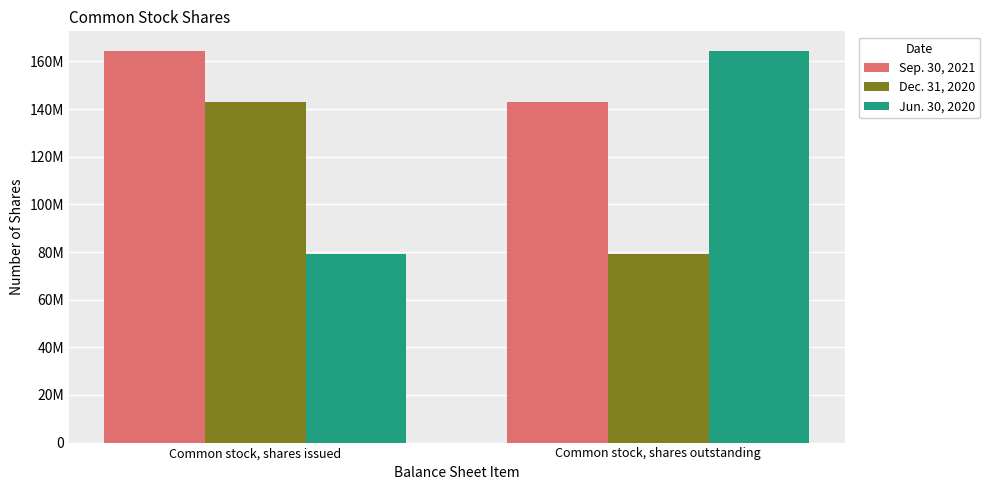

What are all the series names shown in the legend?

Sep. 30, 2021, Dec. 31, 2020, Jun. 30, 2020